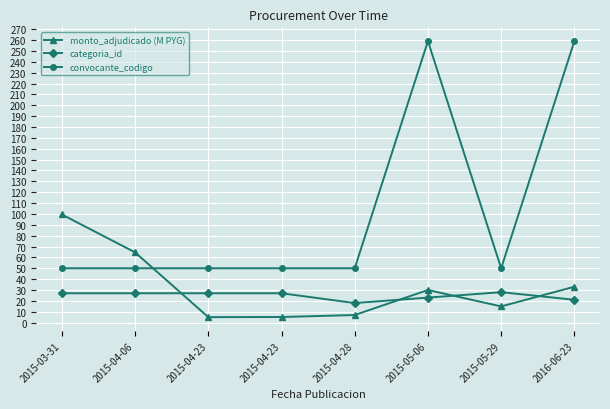

Is this an area chart (filled region under the line)?

No